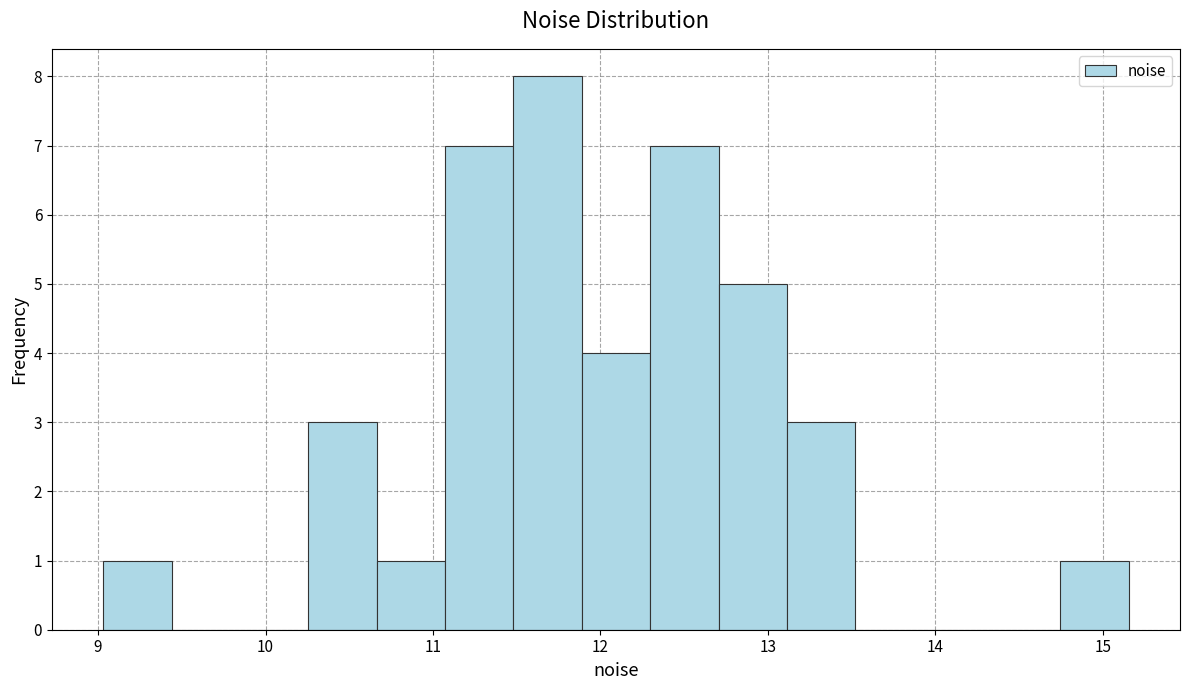

Reading left to right, list every bar in this chart as the range it spans on the x-axis followed by its height. Neither the bar edges nor the heights are printed on the chart, so give them approximately, as read against the axes.

9.0 to 9.4: 1
9.4 to 9.8: 0
9.8 to 10.3: 0
10.3 to 10.7: 3
10.7 to 11.1: 1
11.1 to 11.5: 7
11.5 to 11.9: 8
11.9 to 12.3: 4
12.3 to 12.7: 7
12.7 to 13.1: 5
13.1 to 13.5: 3
13.5 to 13.9: 0
13.9 to 14.3: 0
14.3 to 14.7: 0
14.7 to 15.2: 1